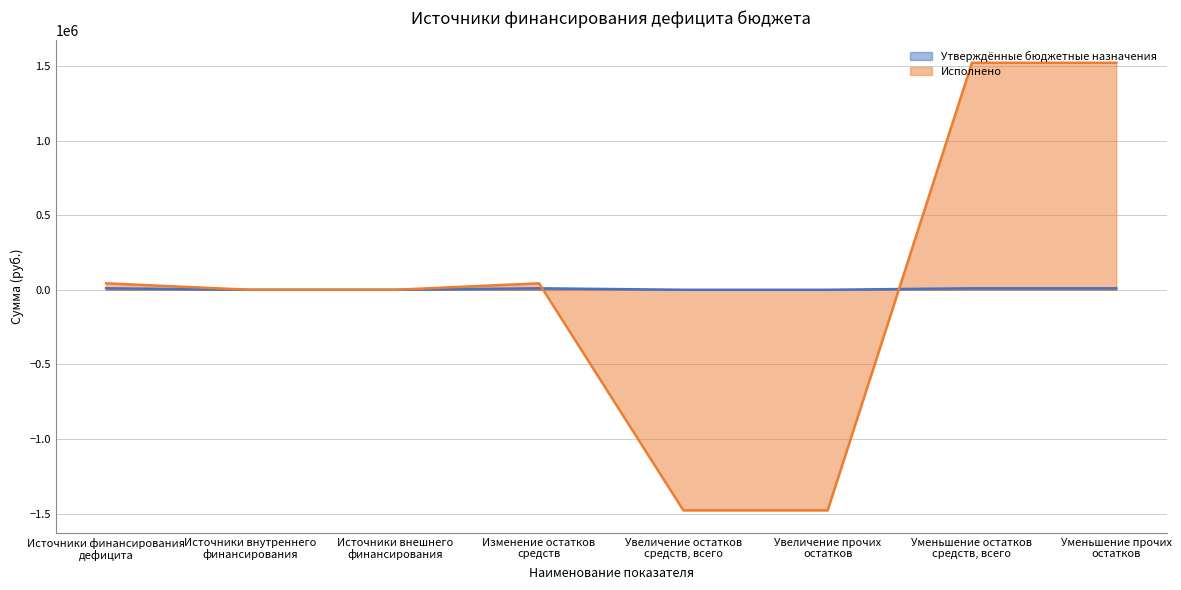

Count the number of categories in the chart.

8